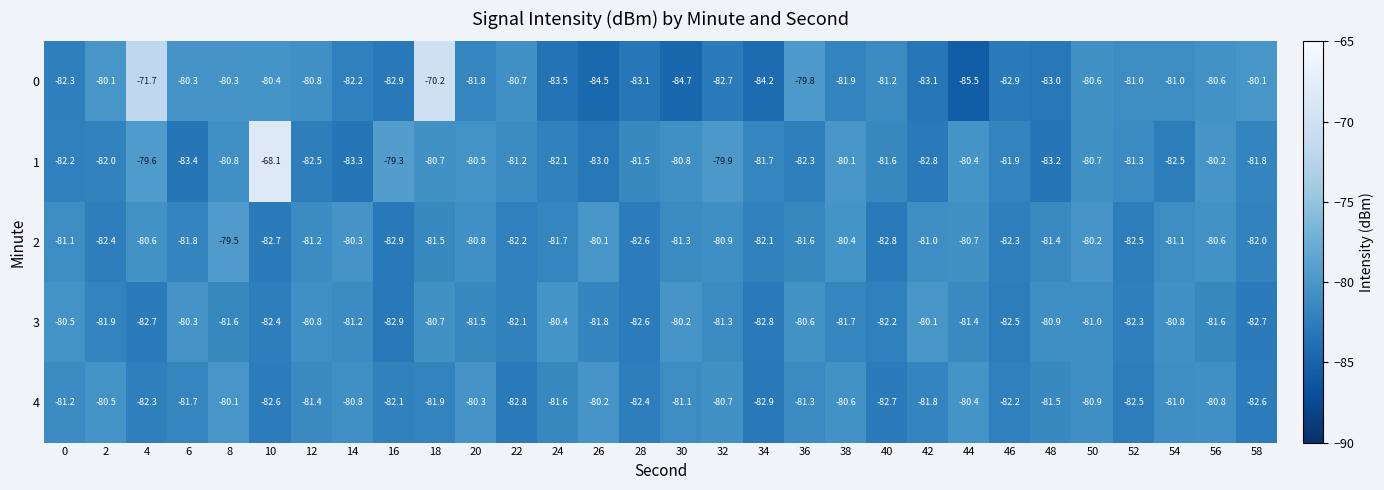

Which category has the lowest value across all series?

44